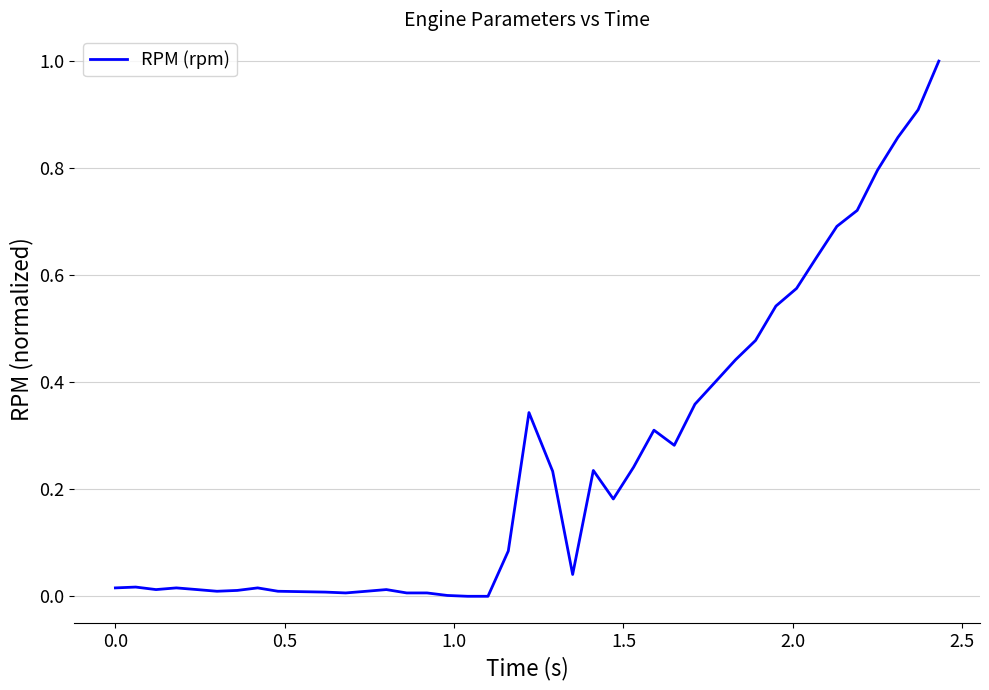

What is the maximum value shown in the chart?

1.0